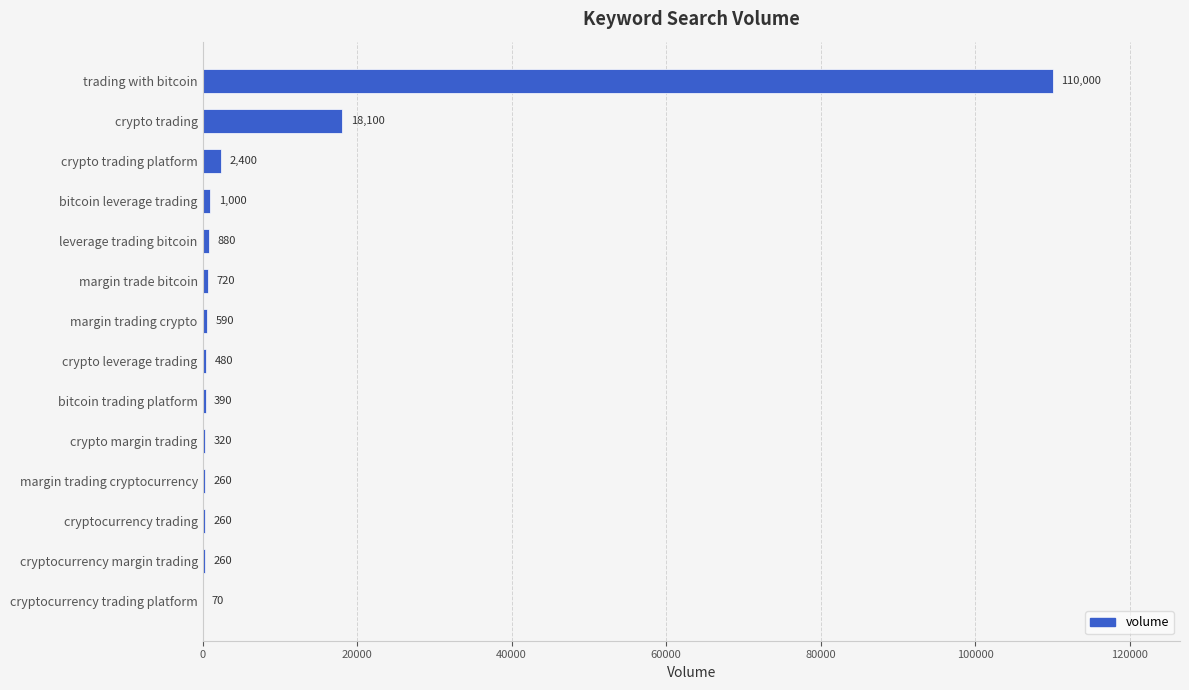

Between crypto margin trading and cryptocurrency trading, which is larger?

crypto margin trading